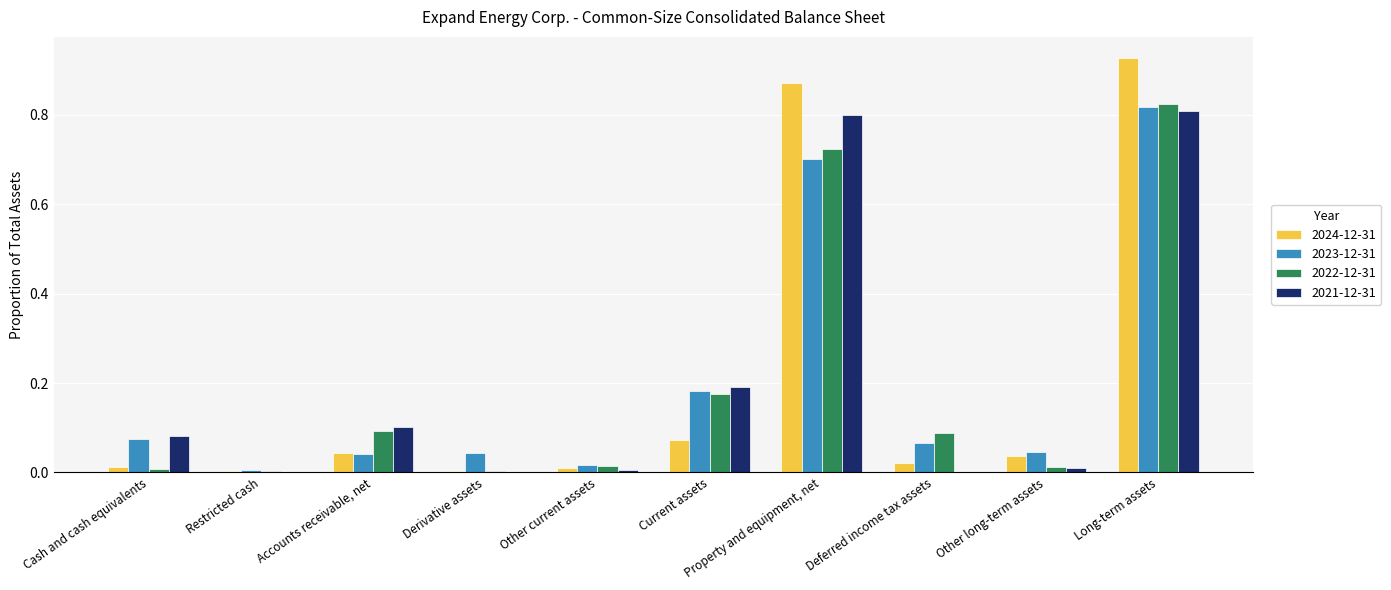

True or false: 2022-12-31 has a value of 0.8 at Long-term assets.

True